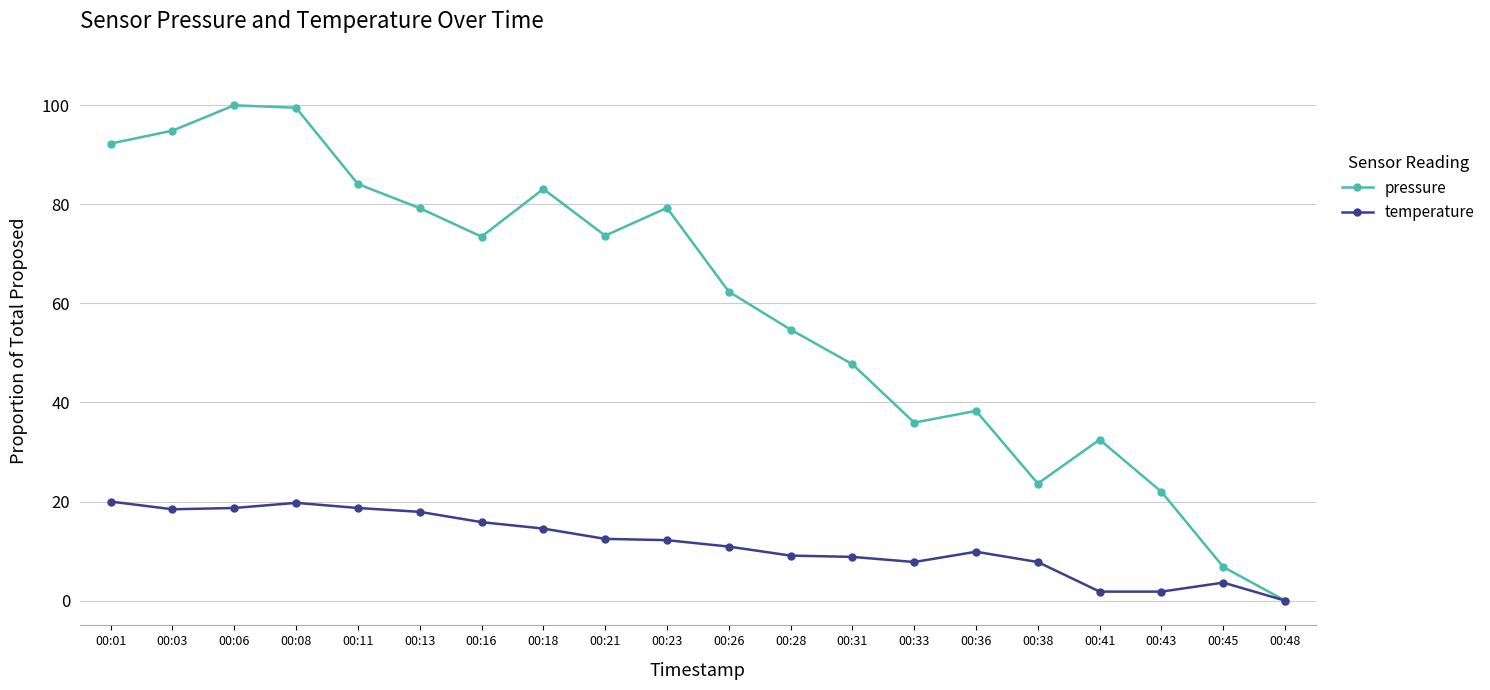

At how many categories does at least one series exceed 75?

8